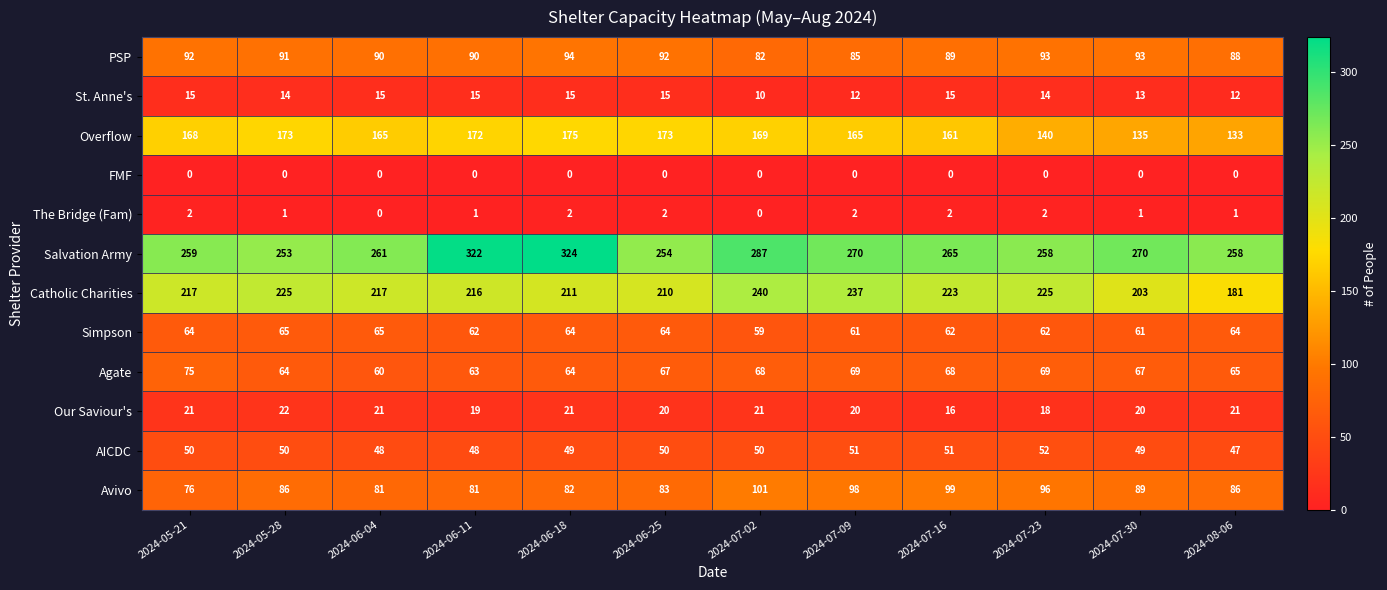

What is the maximum value for Avivo?

101